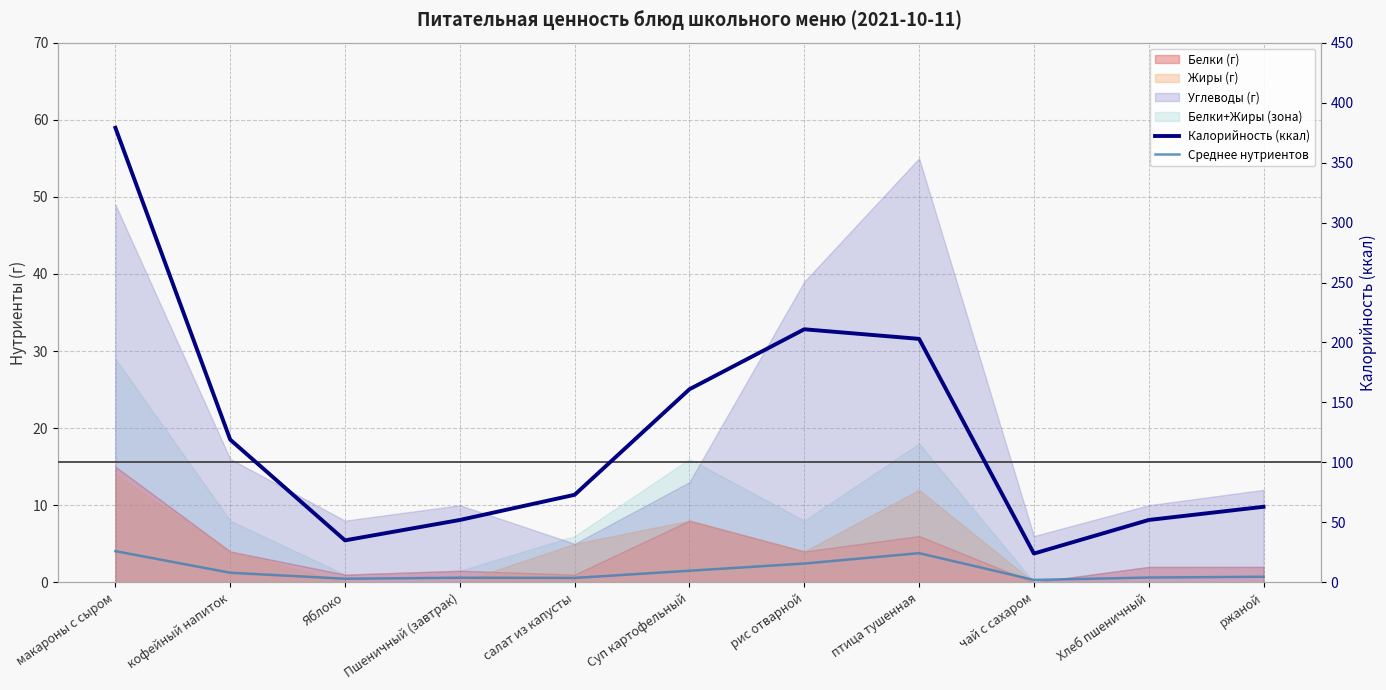

How many values in the Калорийность (ккал) series are below 73?

5